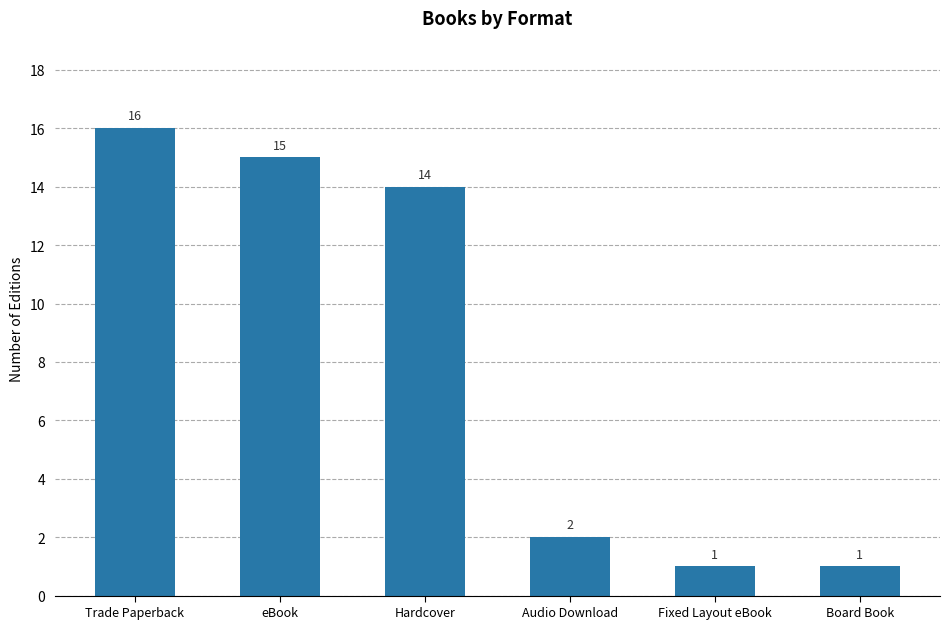

What is the average value?

8